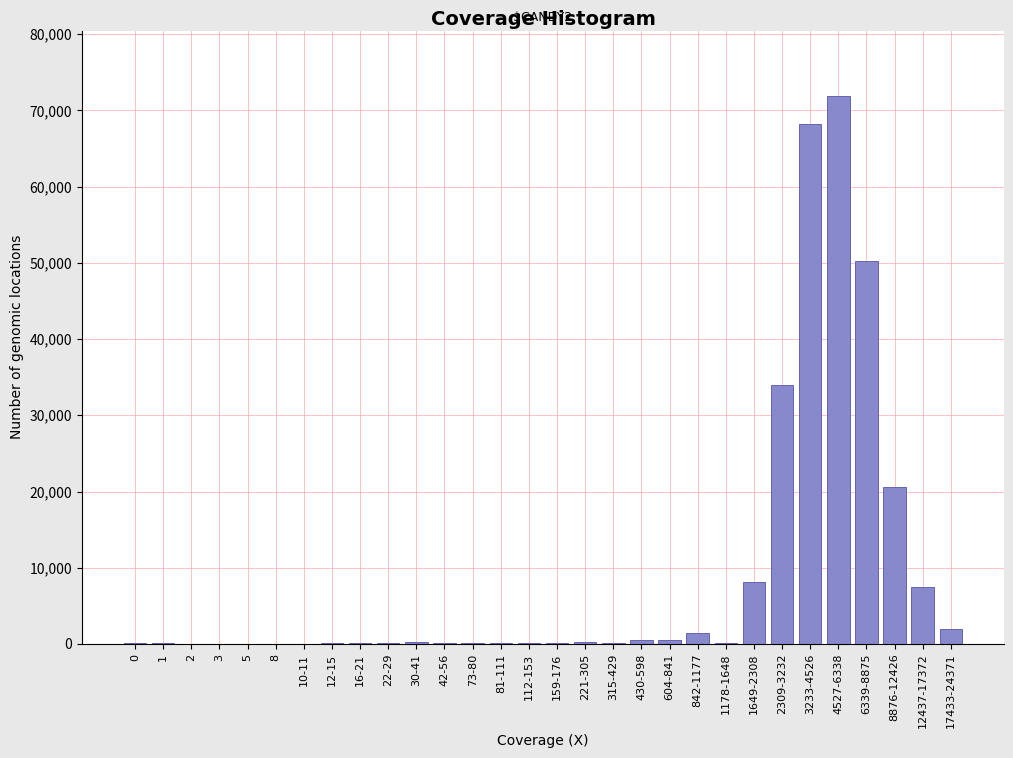

At which category does the chart reach its peak across all series?

4527-6338